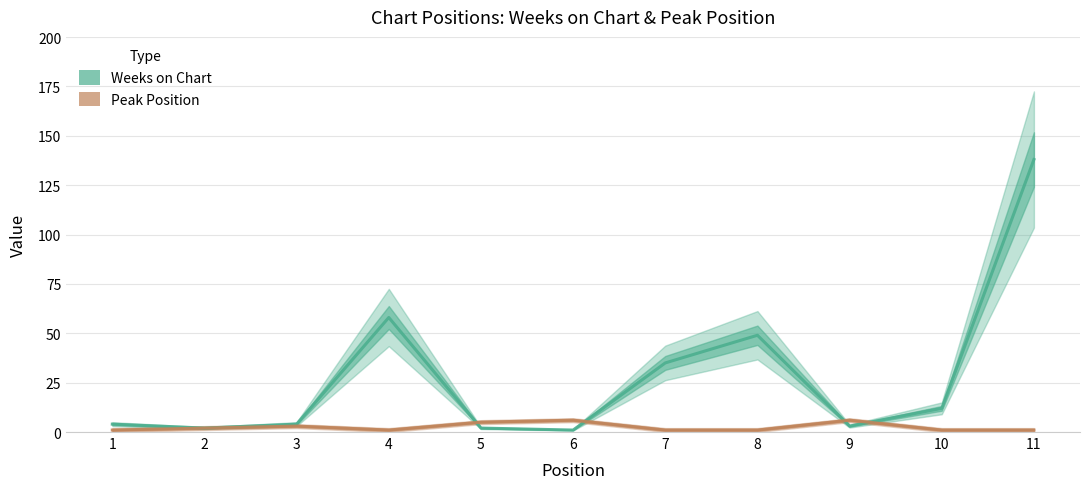

How many categories are shown in the chart?

11